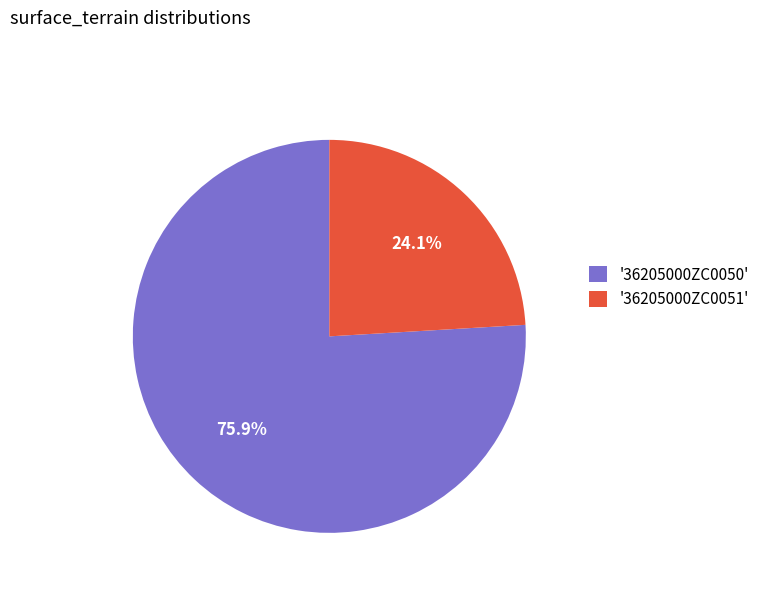

Between '36205000ZC0050' and '36205000ZC0051', which is larger?

'36205000ZC0050'